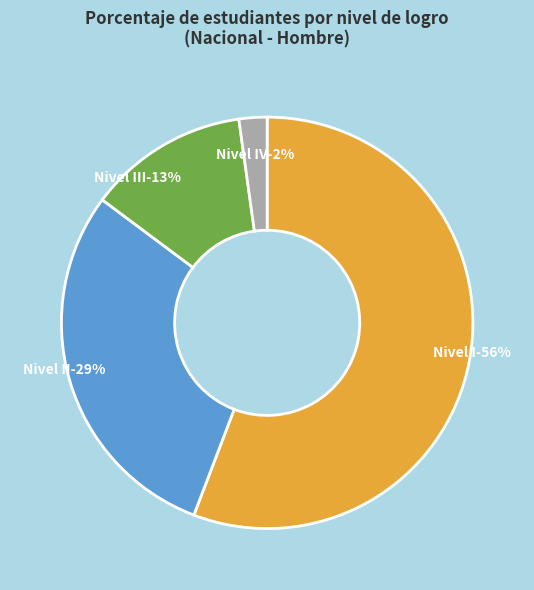

To the nearest percent, what is the combined percentage of Nivel IV and Nivel I?

58%